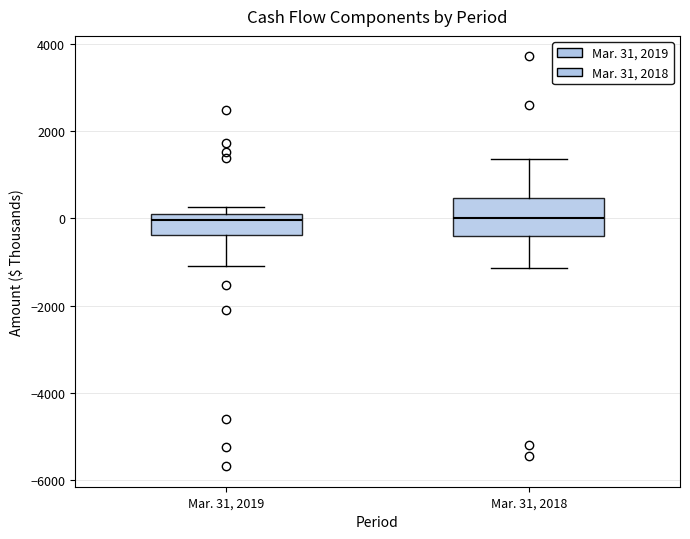

Reading left to right, read every box against the y-axis: the position of its median line, the range the box covers, and the ends of its whiskers. The values are not printed on the chart, so give them approximately, as read against the axis.

Mar. 31, 2019: median 0 (just below the box's upper edge), box -400 to 0, whiskers -1000 to 200
Mar. 31, 2018: median 0, box -400 to 400, whiskers -1200 to 1400